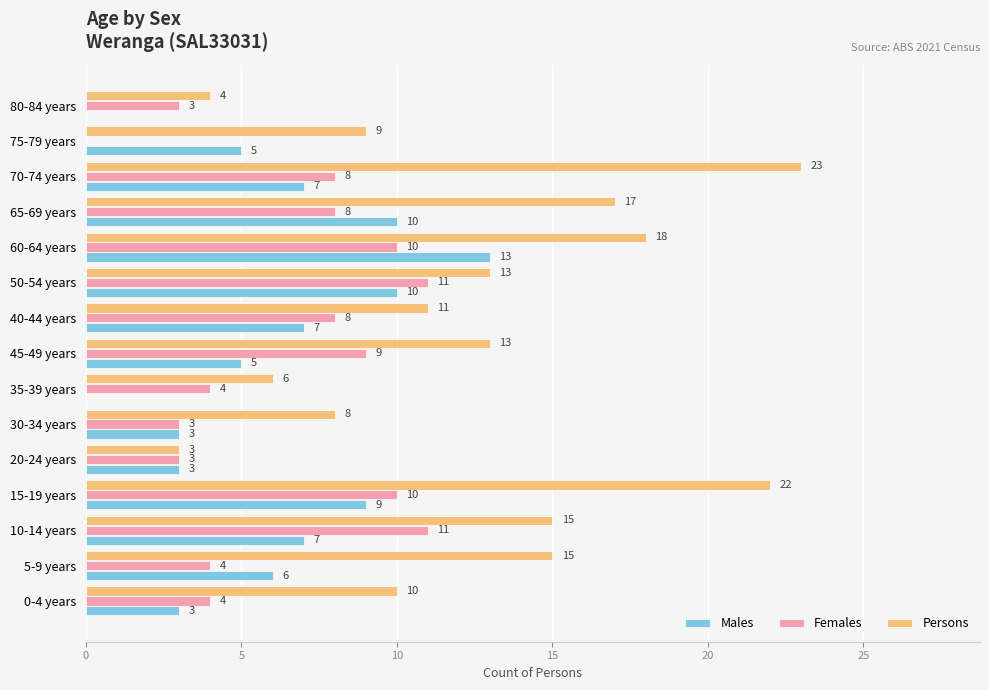

What is the sum of all Persons values?

187